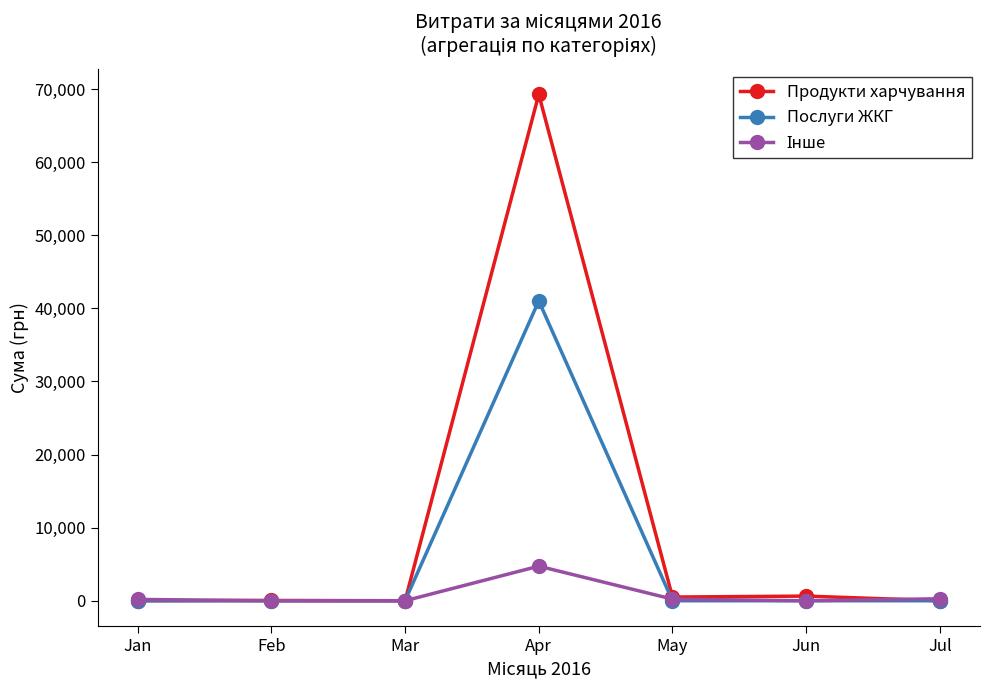

Which series has the widest spread of values?

Продукти харчування